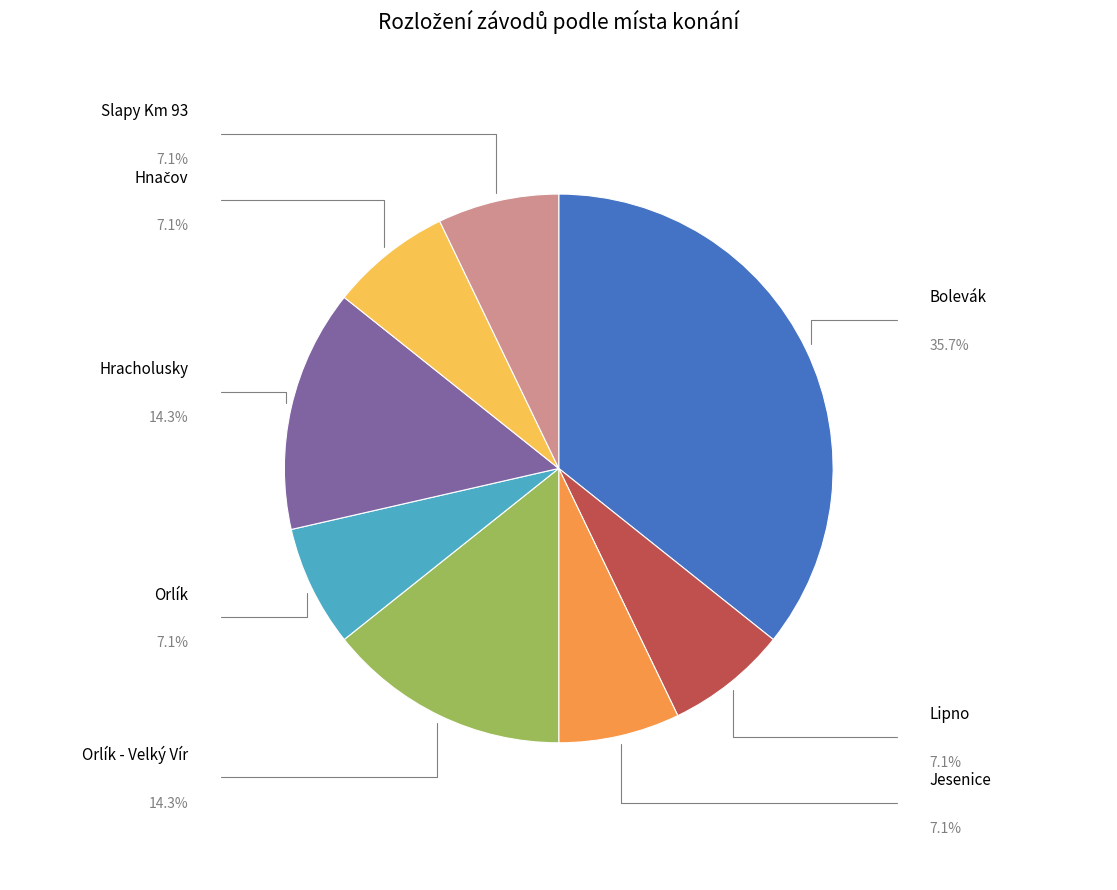

Is there any slice that represents more than half of the pie?

No